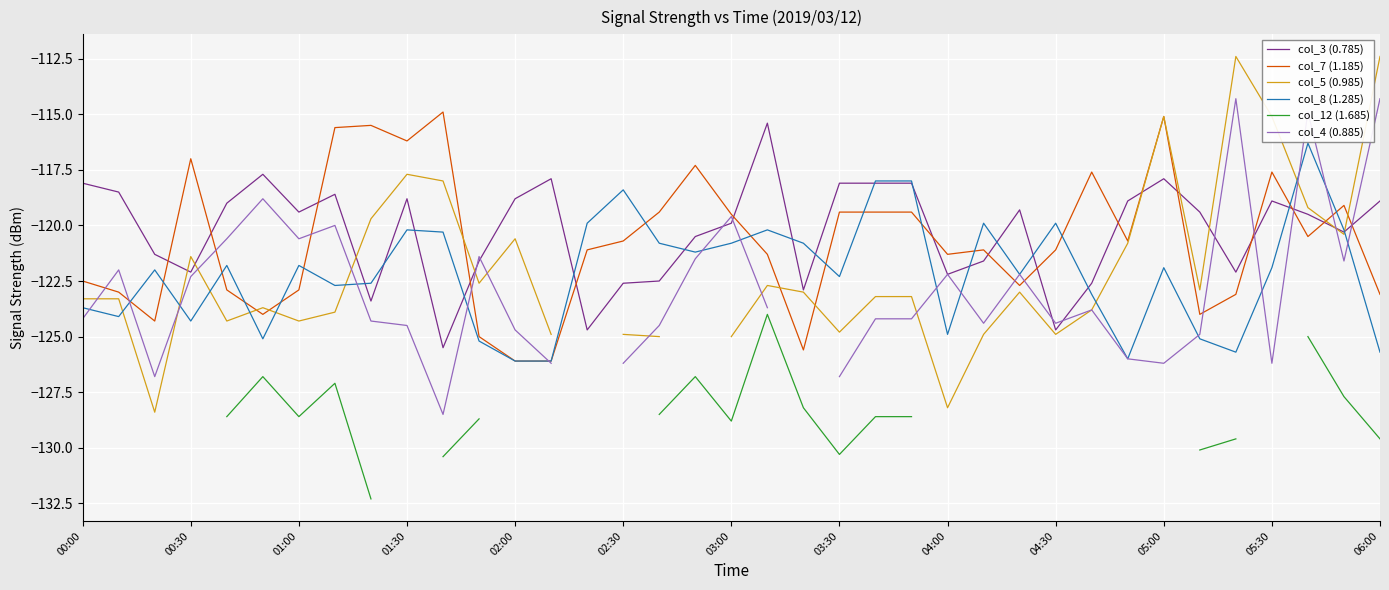

At which category is the sum across all series the highest?

34